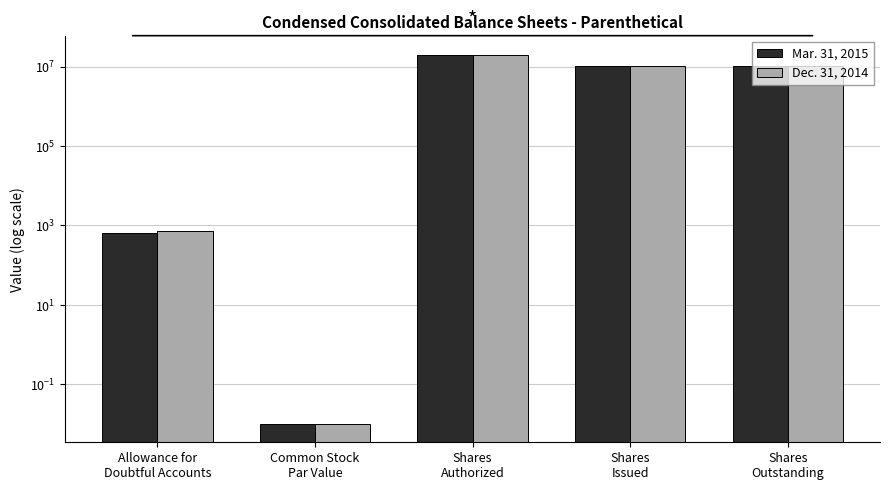

Are the bars grouped side by side (vs. stacked)?

Yes